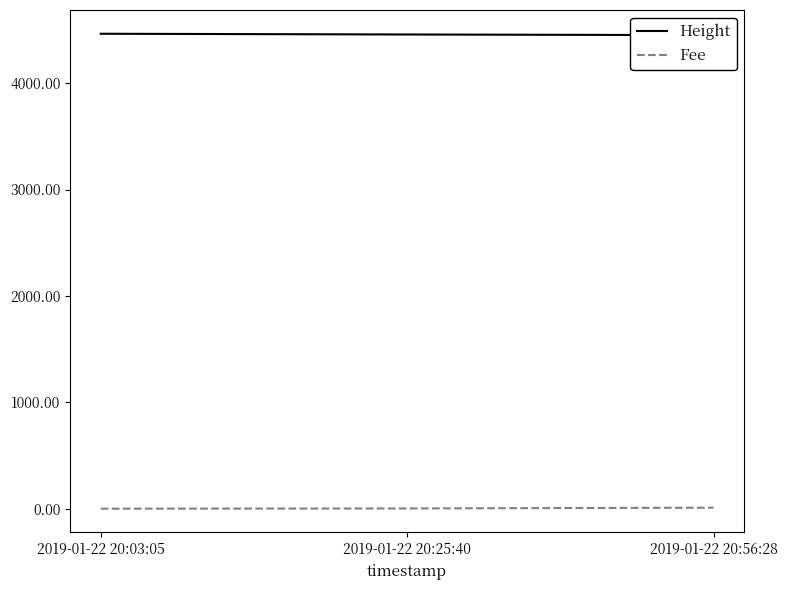

The value of Fee at 2019-01-22 20:25:40 is 2.3. True or false?

True